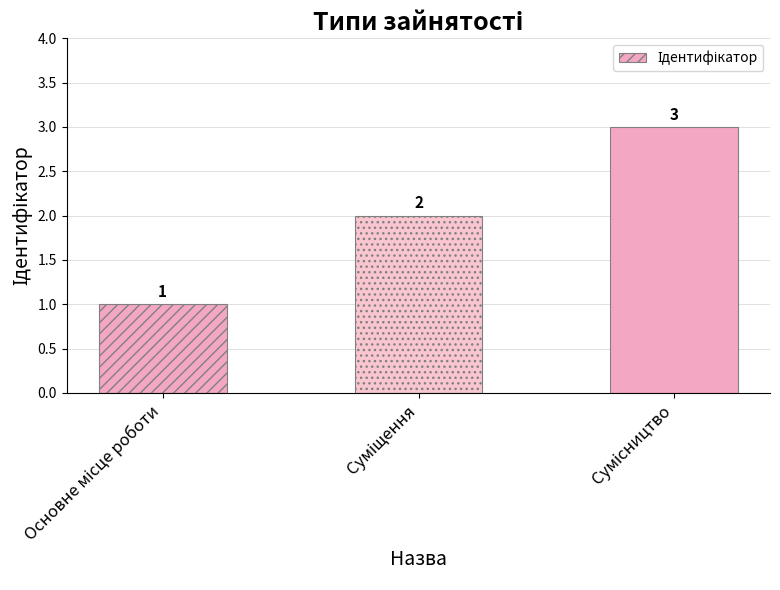

What is the value of the 2nd bar from the left?

2